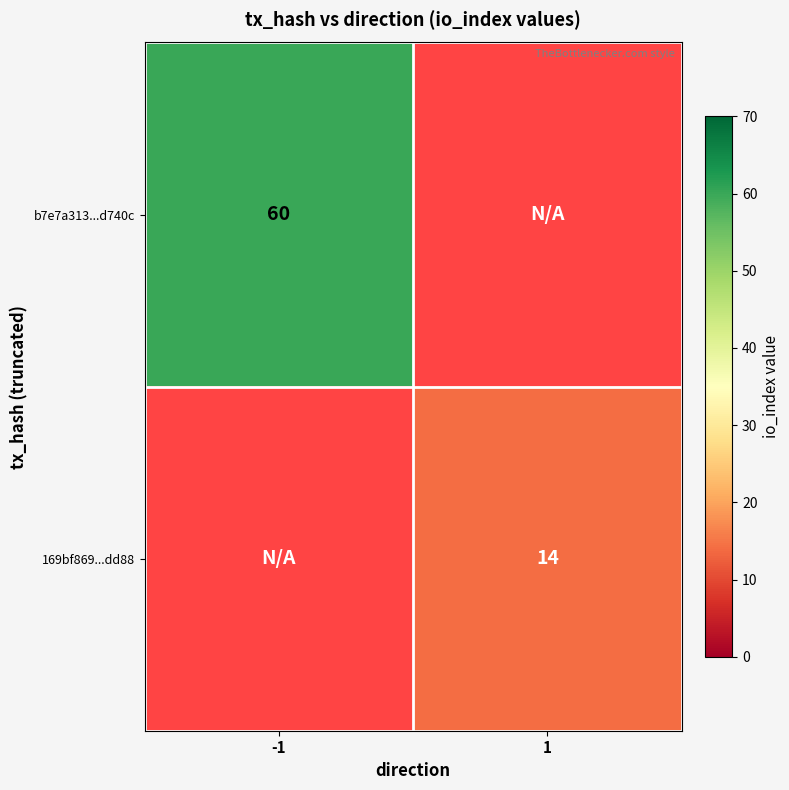

The b7e7a313...d740c series shows 34 at -1. True or false?

False